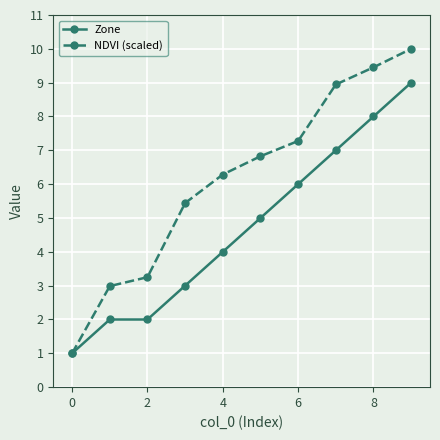

True or false: NDVI (scaled) has more than 2 interior local peaks.

False